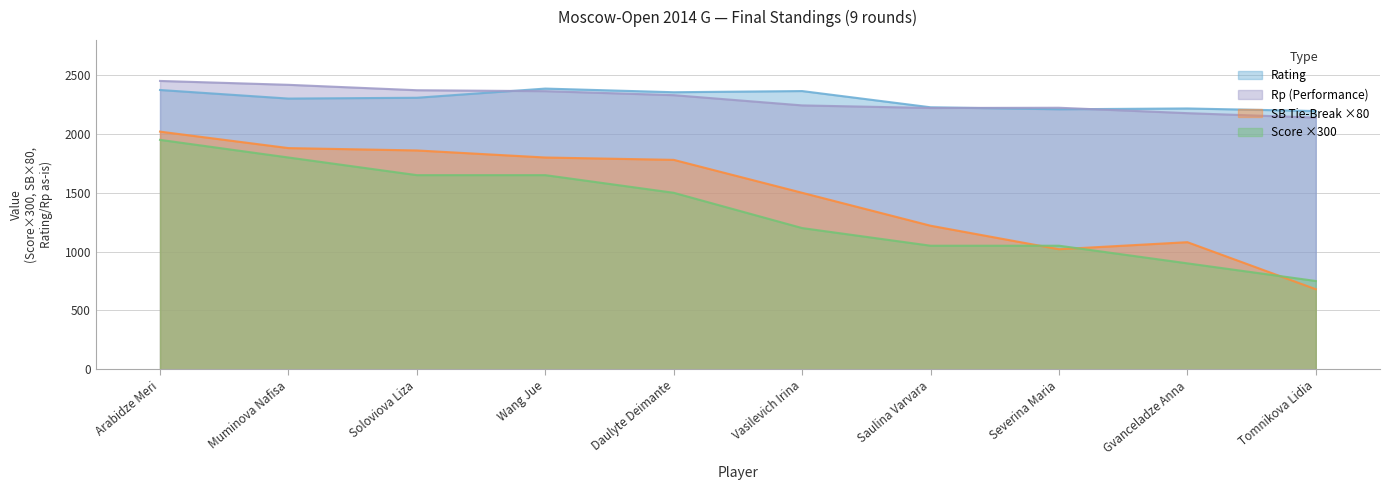

What is the label of the 10th point from the right?

Arabidze Meri